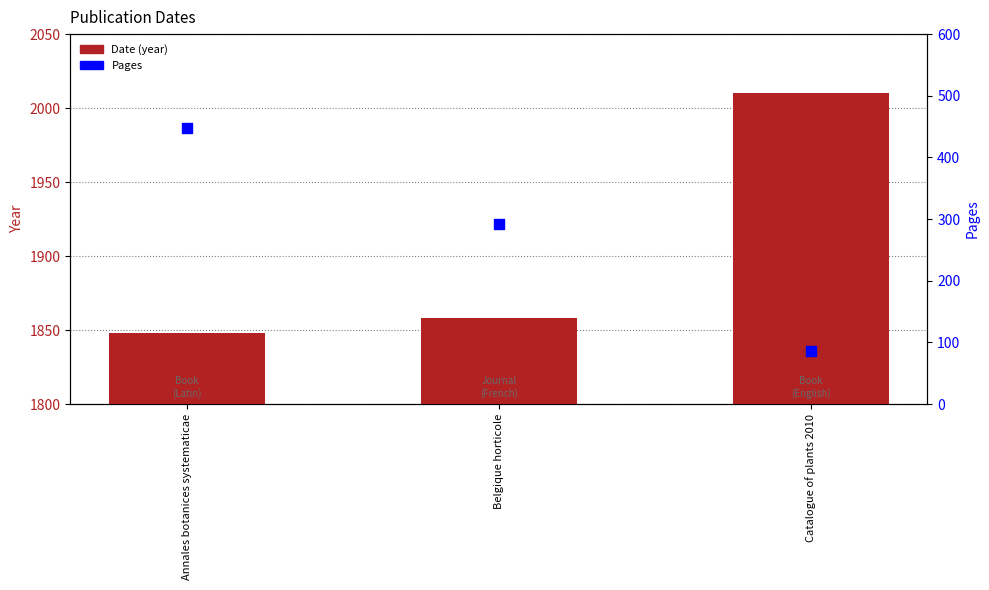

Which series has the widest spread of Y values?

Pages